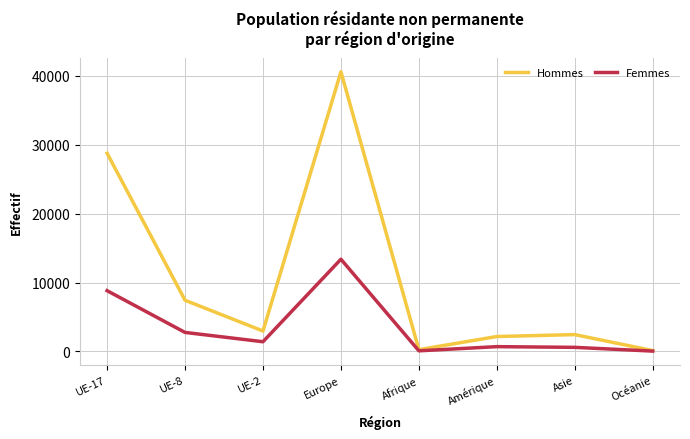

Rank the series by their average value, from lowest to highest.

Femmes, Hommes